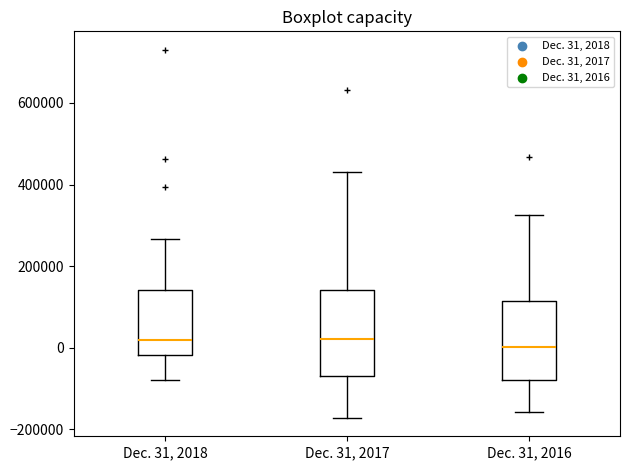

Reading left to right, transcribe this box plot: for each box, give where its median line is, the range the box spans, and where its two whiskers end, as read against the y-axis. The values are not printed on the chart, so give them approximately, as read against the axis.

Dec. 31, 2018: median 20000, box -20000 to 140000, whiskers -80000 to 260000
Dec. 31, 2017: median 20000, box -60000 to 140000, whiskers -180000 to 440000
Dec. 31, 2016: median 0, box -80000 to 120000, whiskers -160000 to 320000